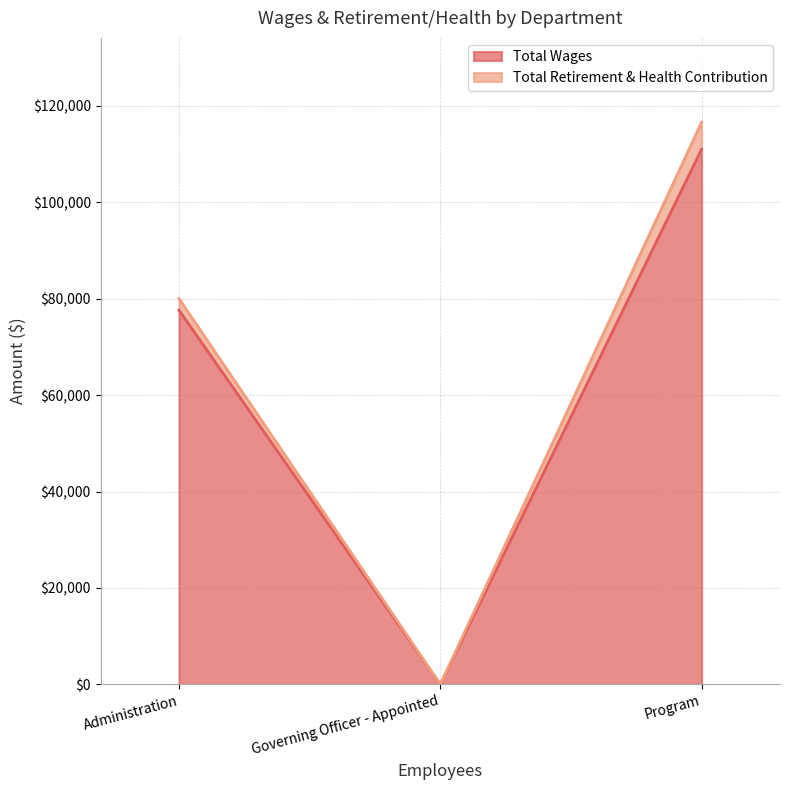

Rank the series by their maximum value, from highest to lowest.

Total Wages, Total Retirement & Health Contribution